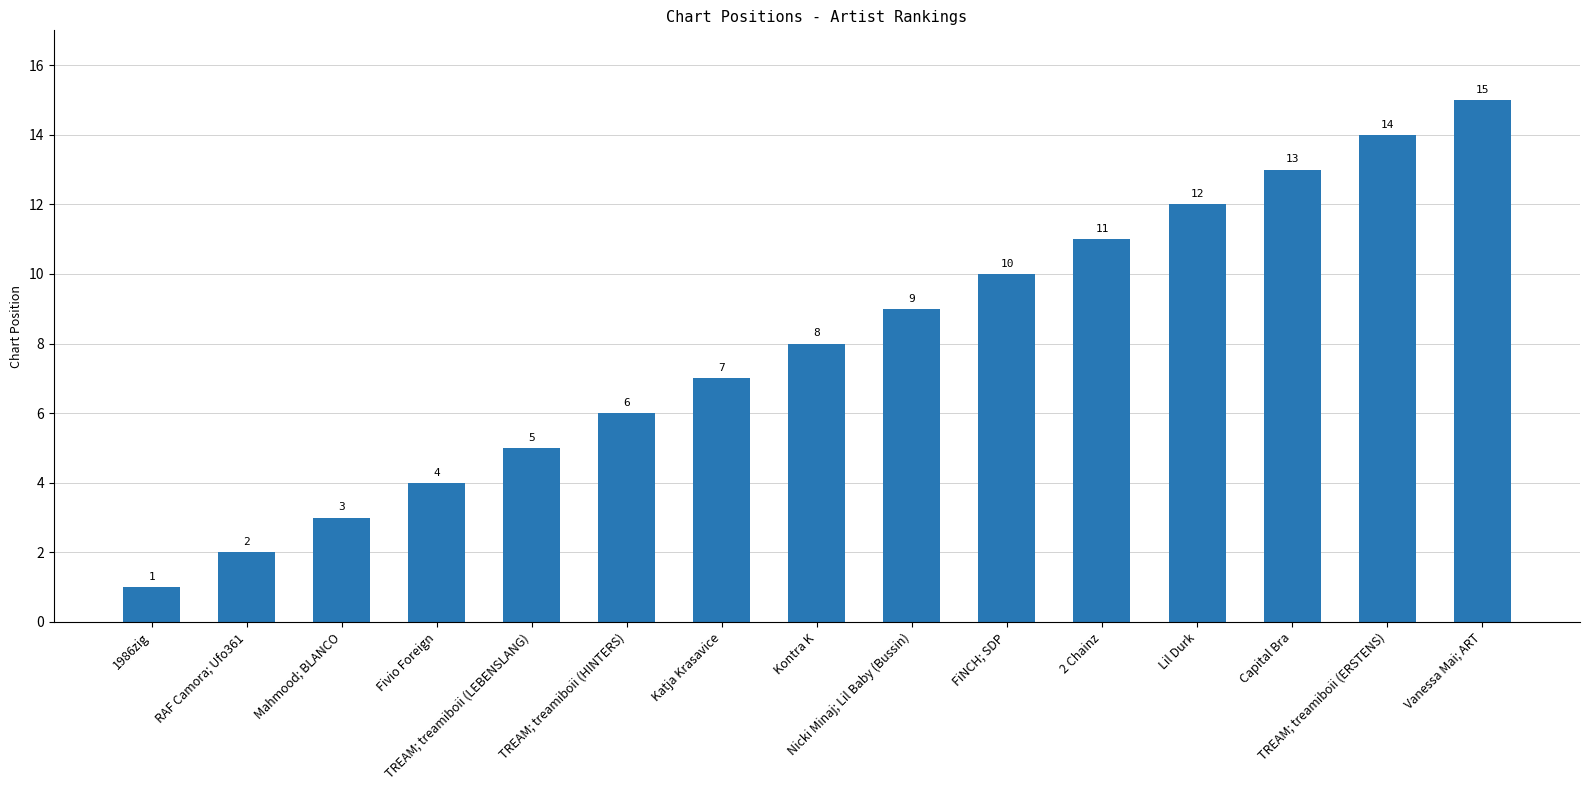

What position from the left is Lil Durk?

12